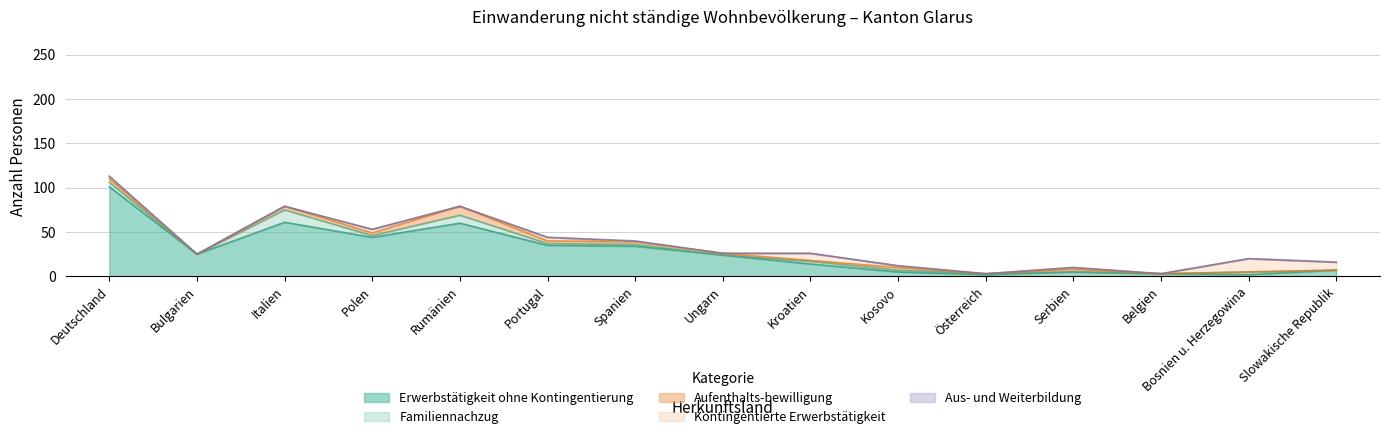

The Erwerbstätigkeit ohne Kontingentierung series shows 34 at Spanien. True or false?

True